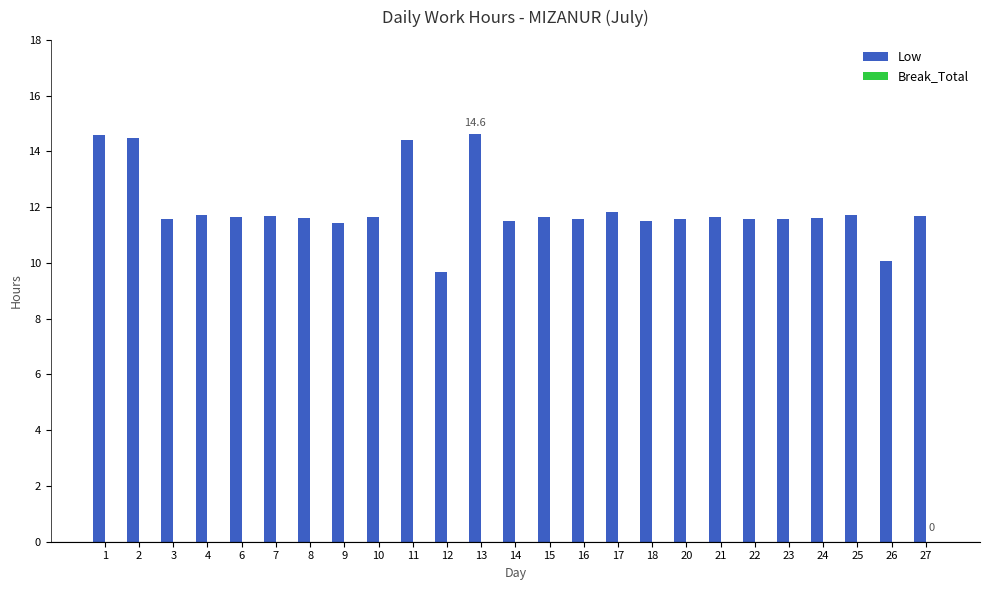

How many bars are there in total?

25